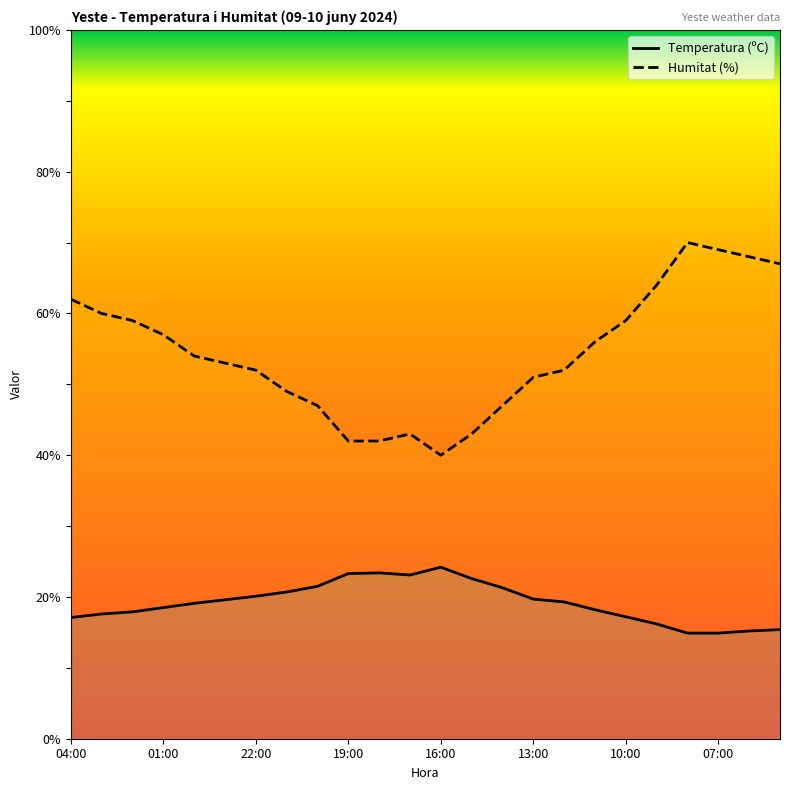

Which series has the widest spread of values?

Humitat (%)